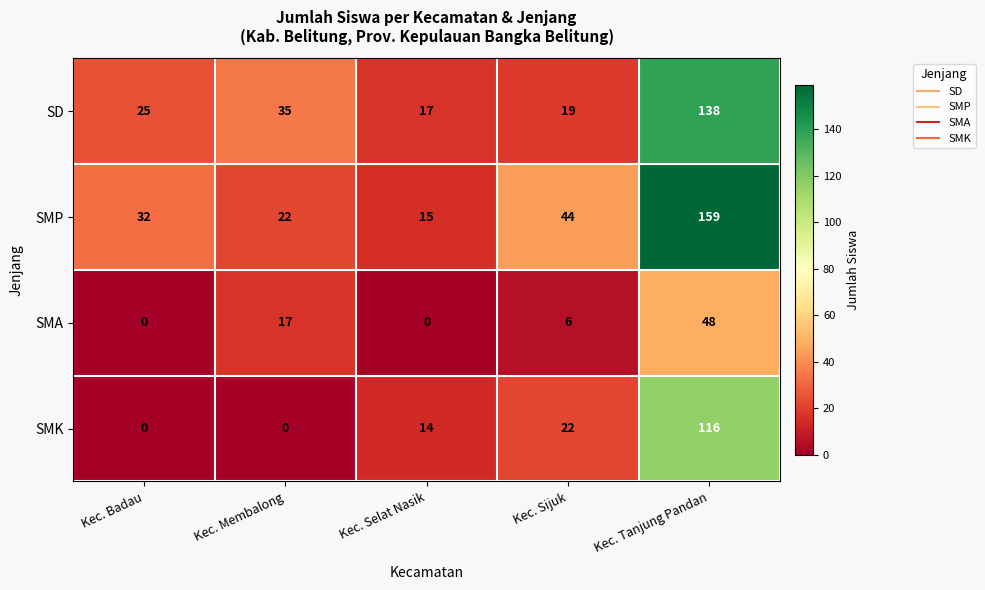

What is the difference between the highest and lowest values at Kec. Tanjung Pandan?

111